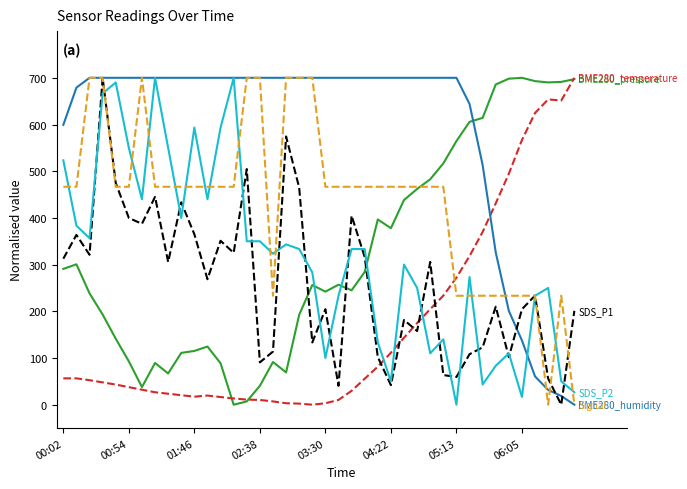

What is the maximum value shown in the chart?

700.0